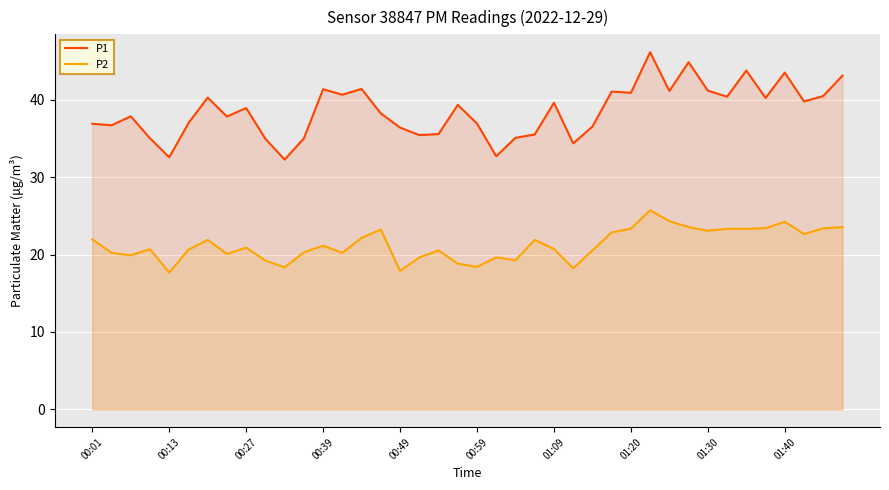

What position from the left is 37?

38